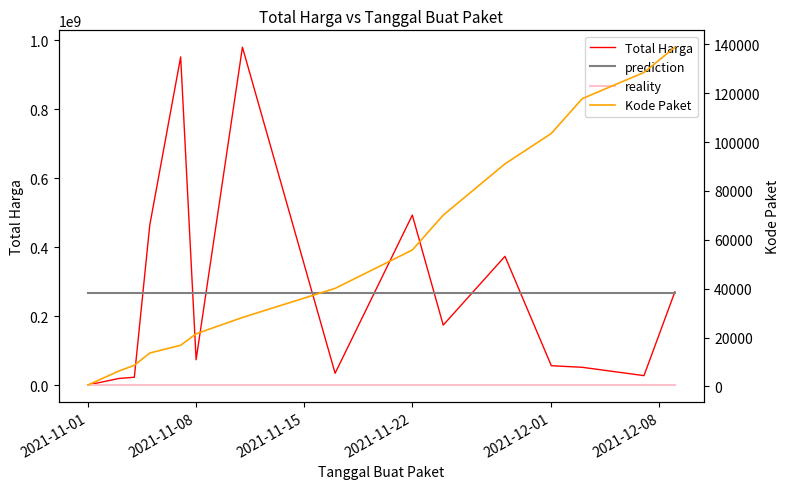

At which label does Kode Paket first exceed 40112?

2021-11-22